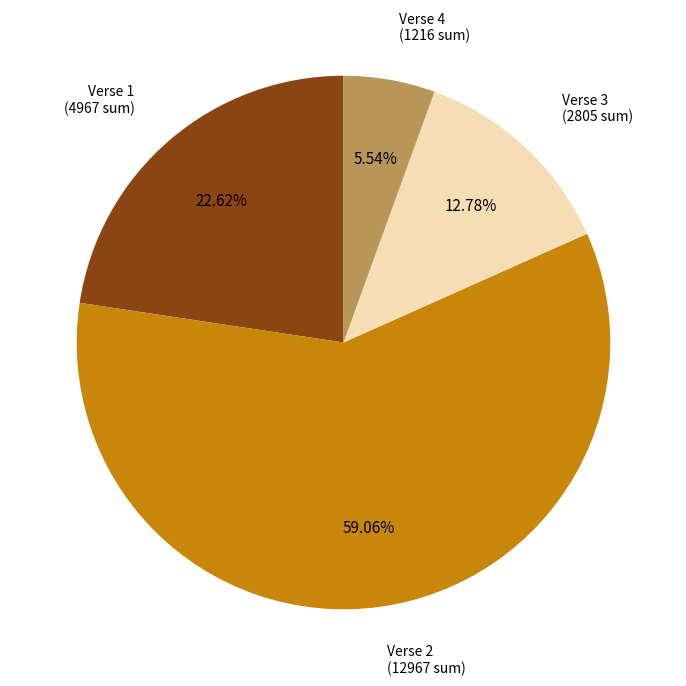

Does any single category account for the majority?

Yes